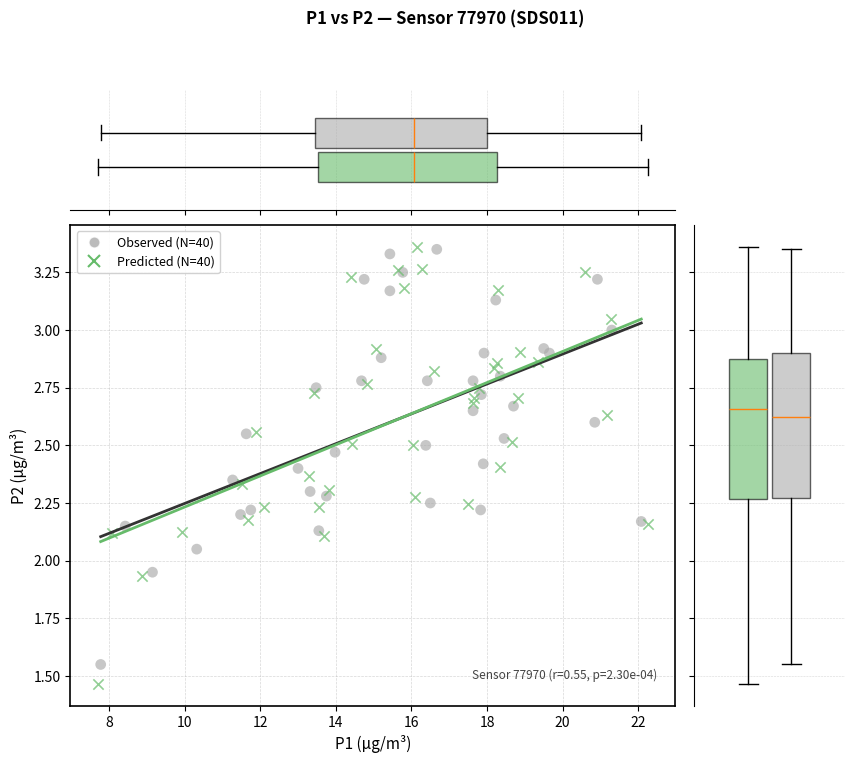

Which series reaches the minimum Y coordinate?

Predicted (N=40)